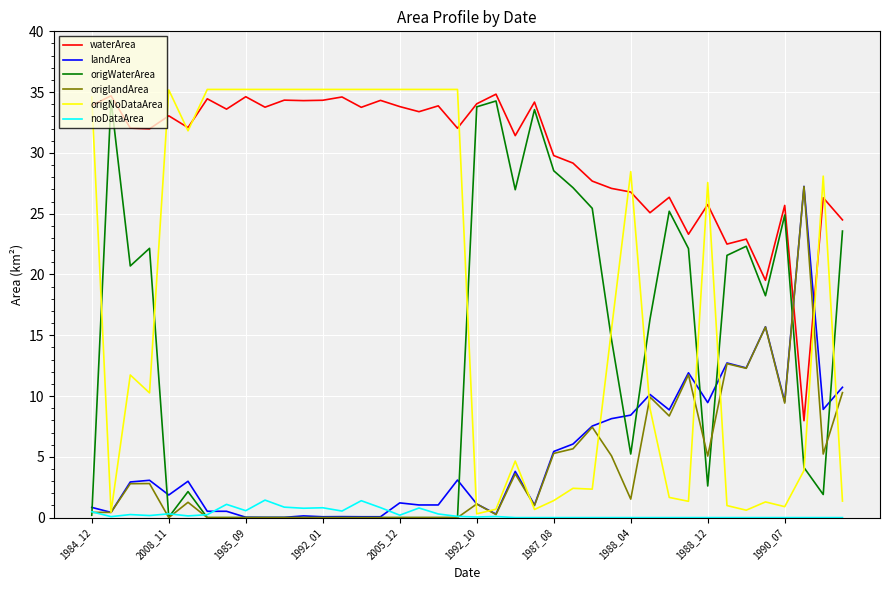

What is the maximum value shown in the chart?

35.2